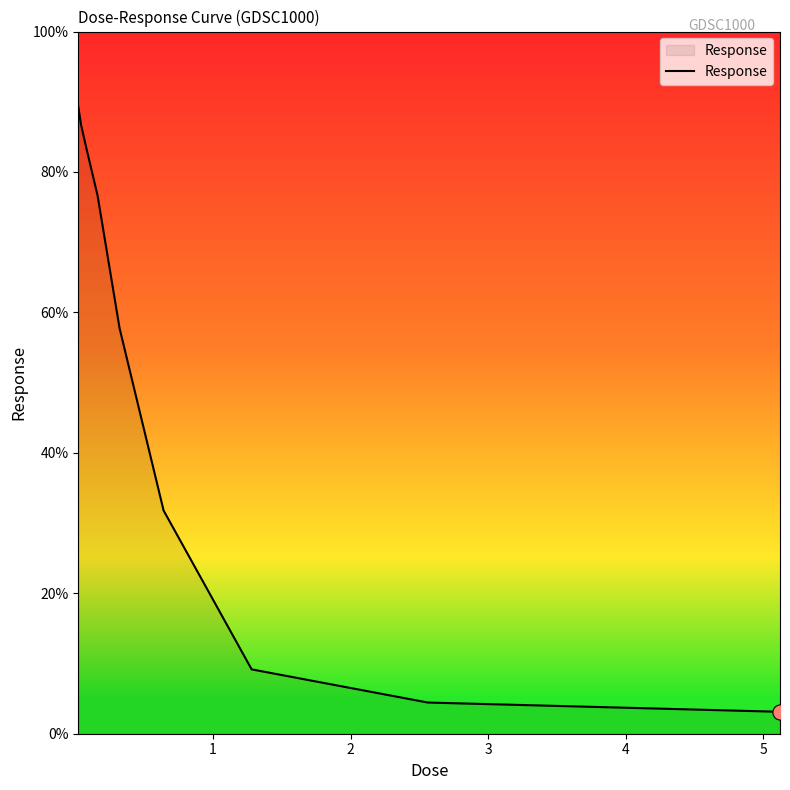

What is the minimum value shown in the chart?

3.1